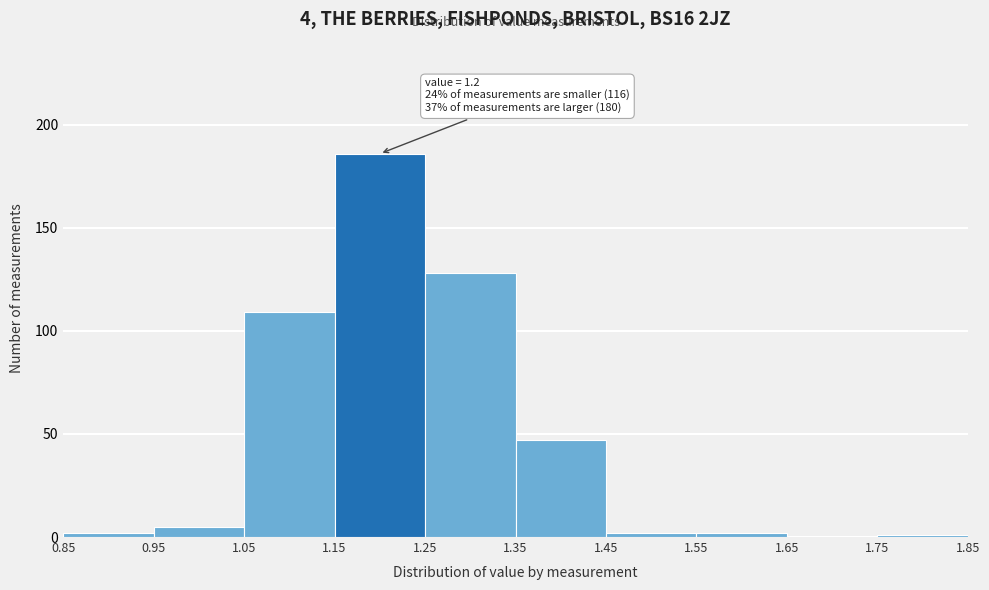

Which range on the x-axis has the tallest bar?

1.15 to 1.25